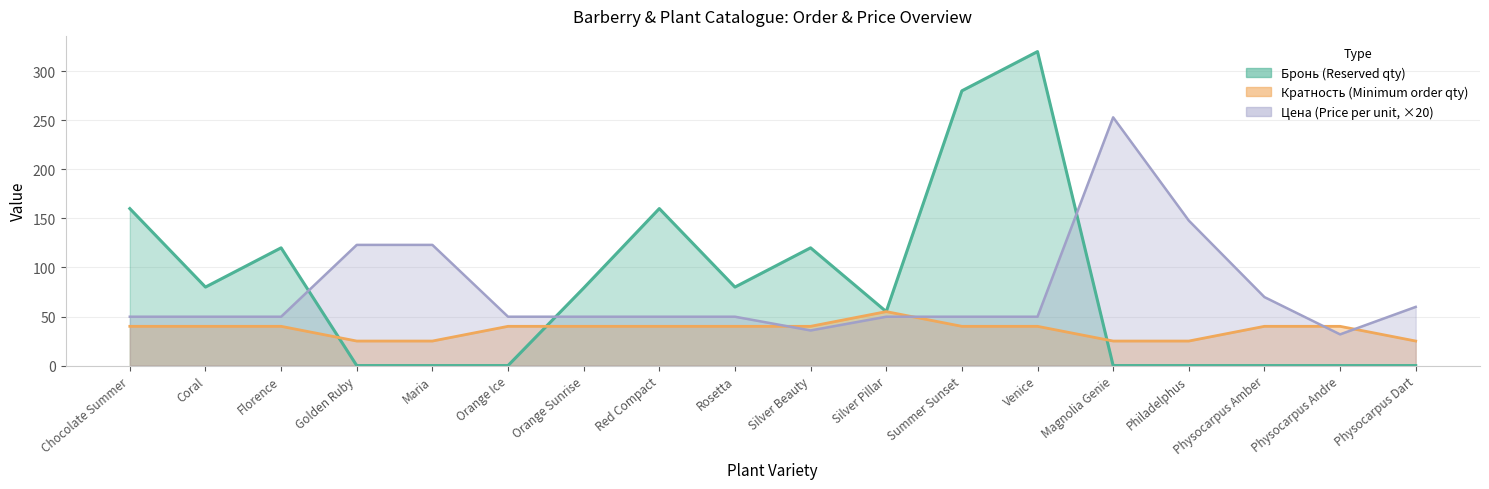

Between which two adjacent categories do Бронь (Reserved qty) and Цена (Price per unit) first intersect?

Florence and Golden Ruby